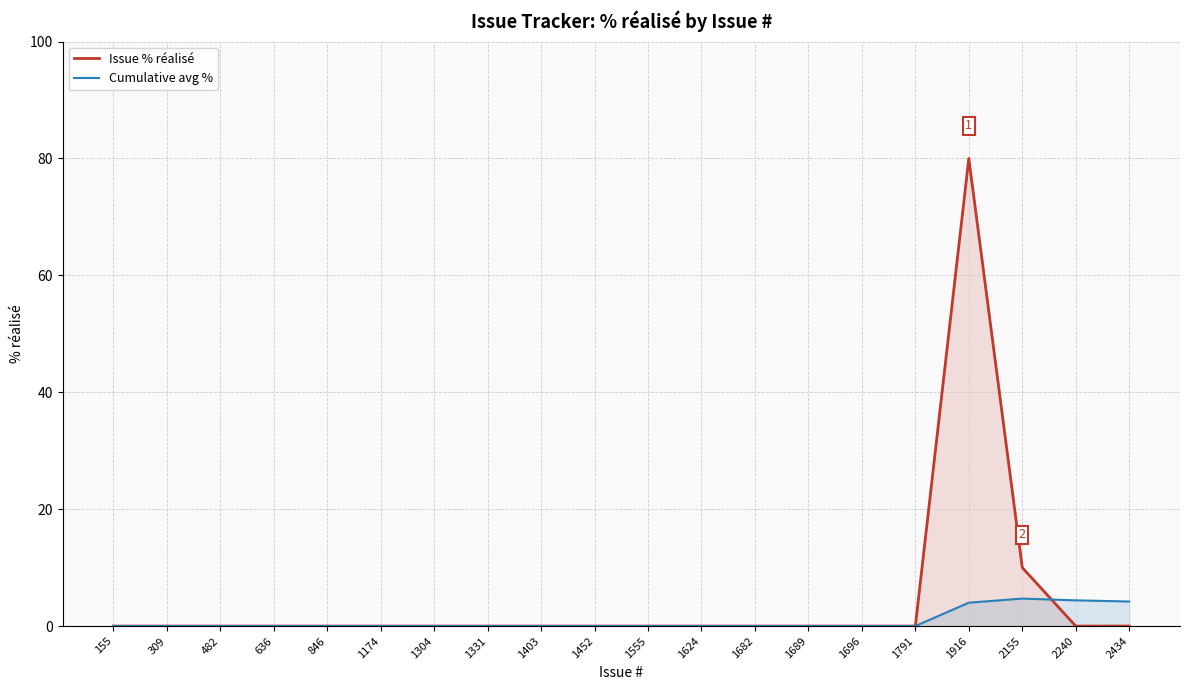

Does the chart display data point markers on the line(s)?

No